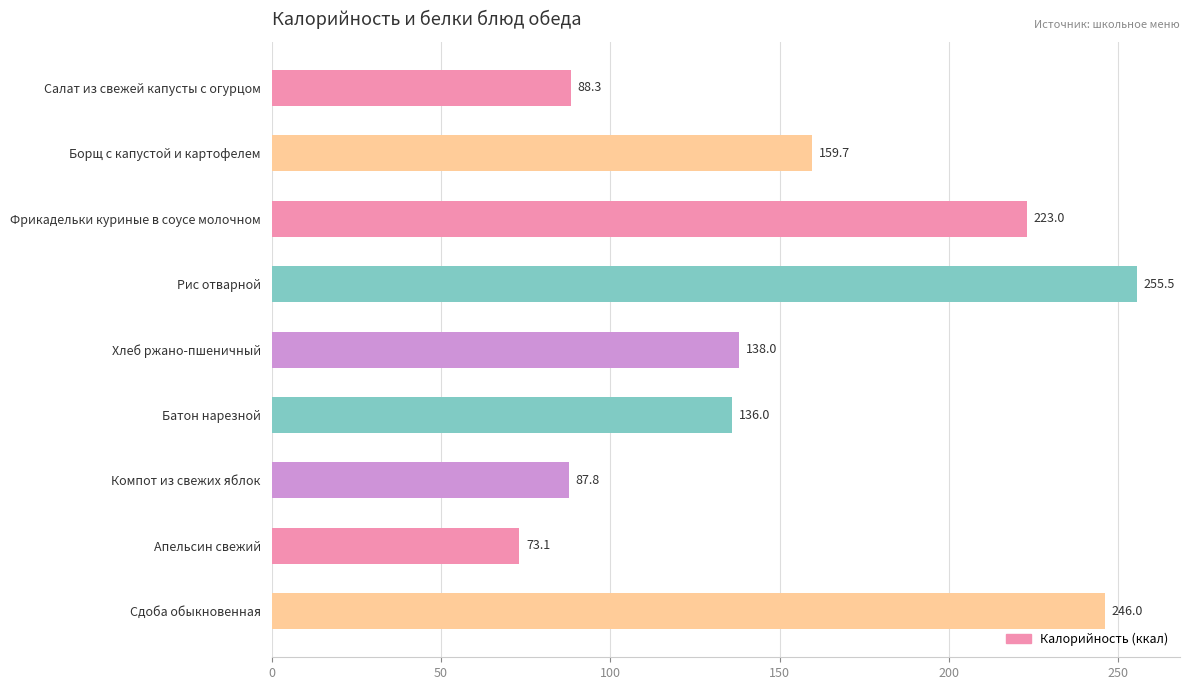

Which category has the highest value across all series?

Рис отварной